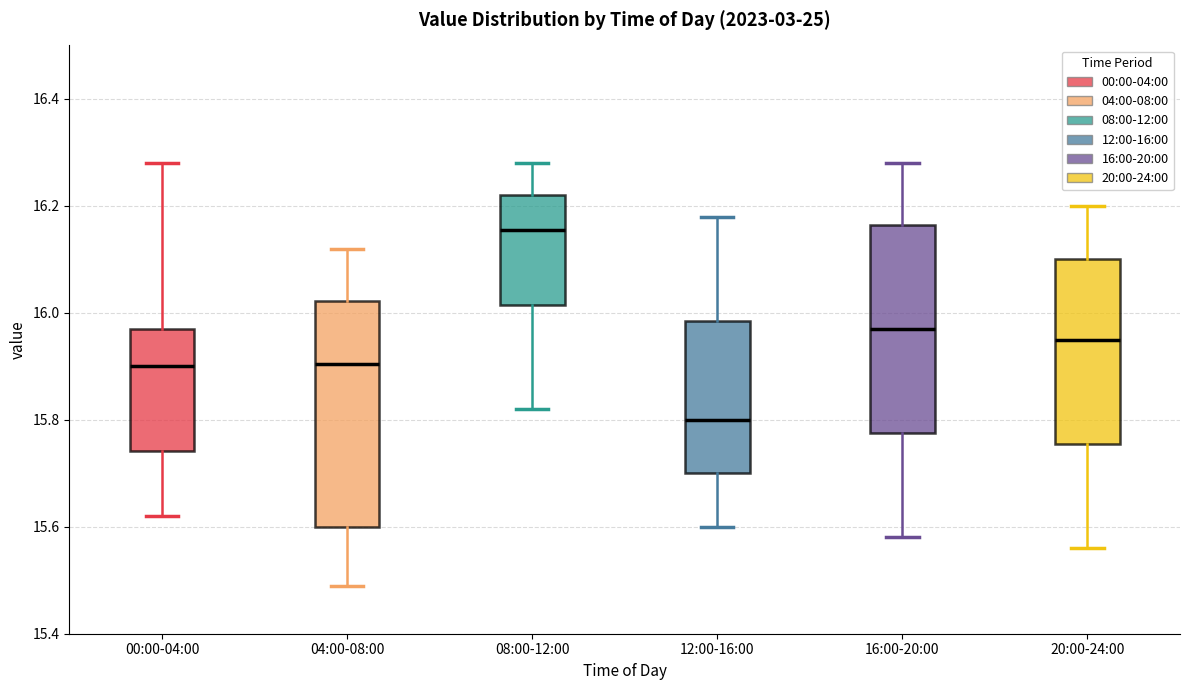

Where is the lower edge of the box for 00:00-04:00 on the y-axis? The values are not printed on the chart, so give them approximately, as read against the axis.

15.74